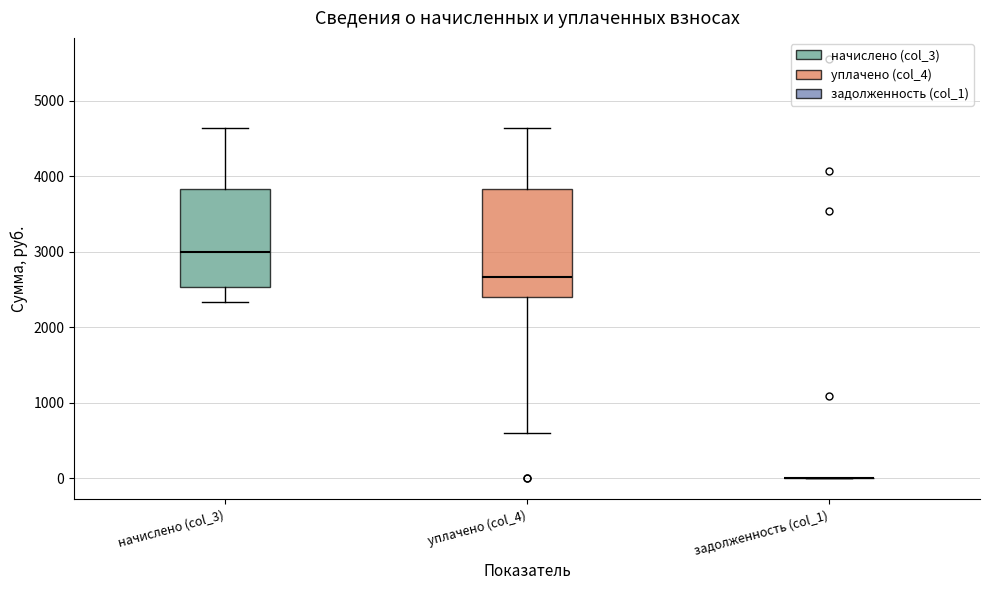

Reading left to right, transcribe this box plot: for each box, give where its median line is, the range the box spans, and where its two whiskers end, as read against the y-axis. The values are not printed on the chart, so give them approximately, as read against the axis.

начислено (col_3): median 3000, box 2500 to 3800, whiskers 2300 to 4600
уплачено (col_4): median 2700, box 2400 to 3800, whiskers 600 to 4600
задолженность (col_1): box collapsed to a line at 0, whiskers 0 to 0